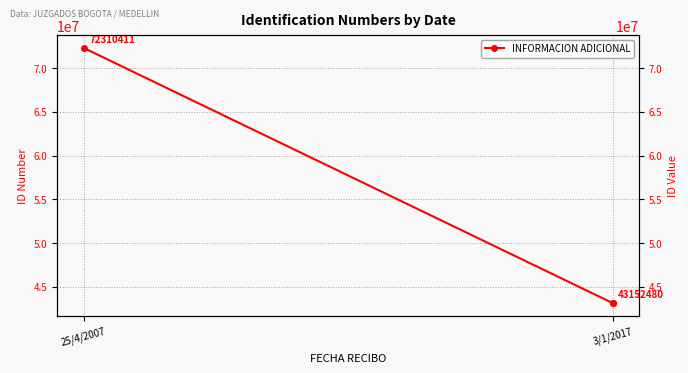

How many values exceed 43152480?

1